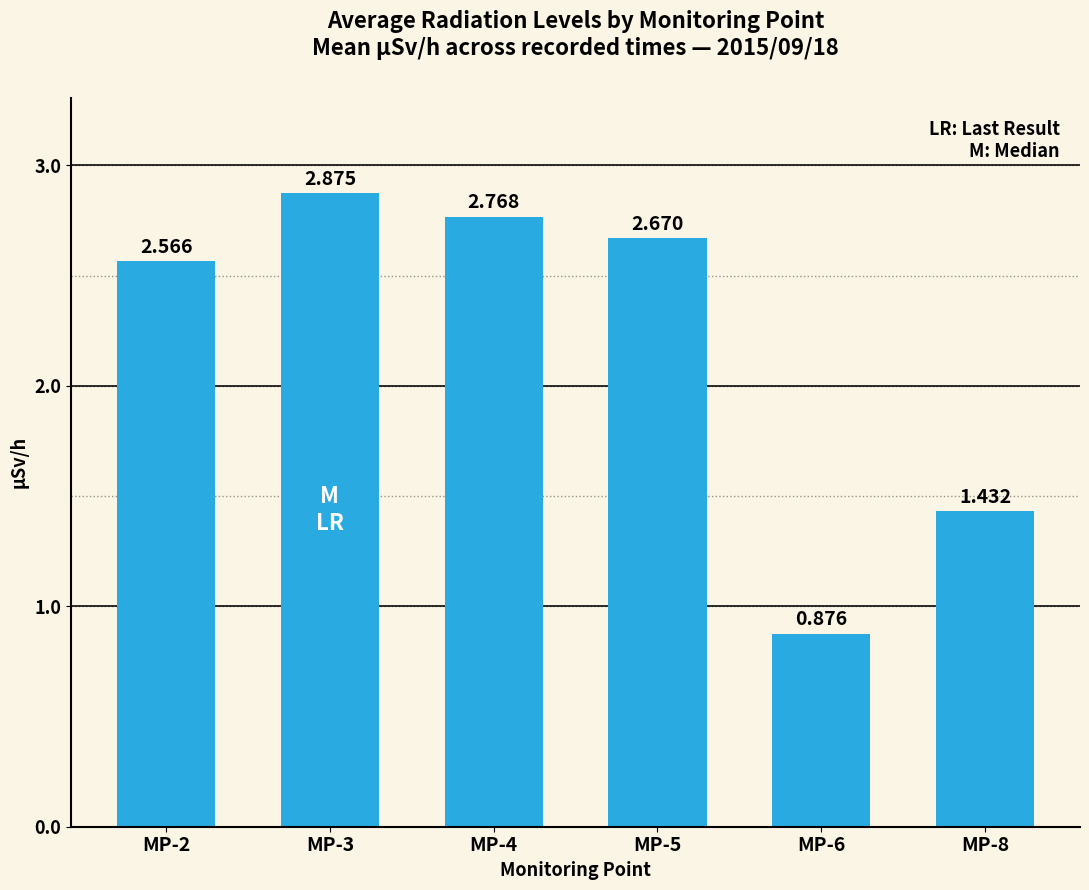

List the labels in order of value, smallest first.

MP-6, MP-8, MP-2, MP-5, MP-4, MP-3